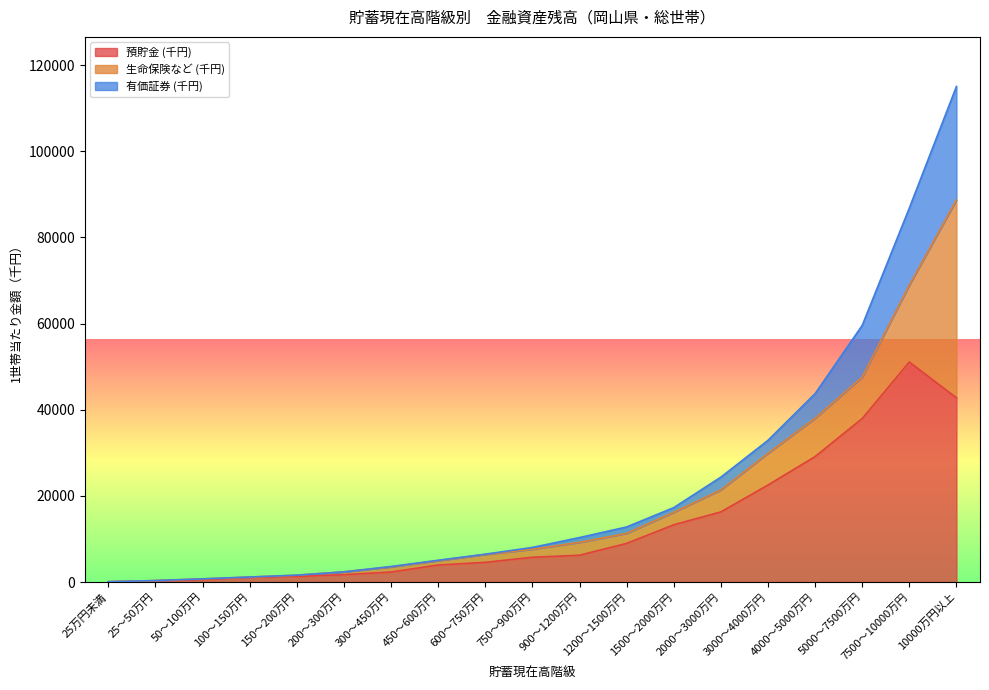

What is the sum of the 有価証券 (千円) values at 25万円未満 and 1200～1500万円?

12879